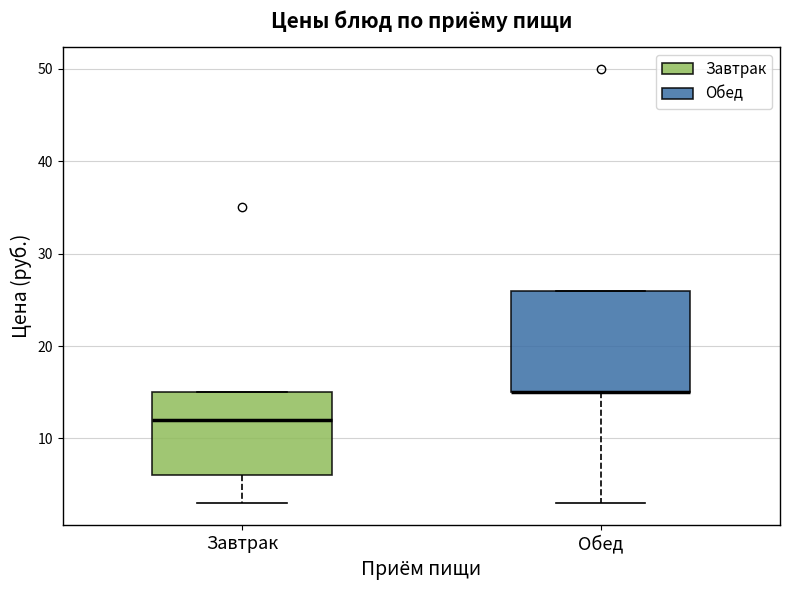

Reading left to right, transcribe this box plot: for each box, give where its median line is, the range the box spans, and where its two whiskers end, as read against the y-axis. The values are not printed on the chart, so give them approximately, as read against the axis.

Завтрак: median 12, box 6 to 15, whiskers 3 to 15
Обед: median 15 (drawn on the box's lower edge), box 15 to 26, whiskers 3 to 26